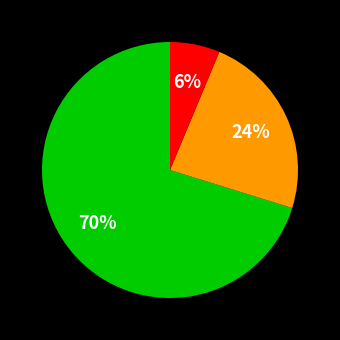

To the nearest percent, what is the average slice percentage?

33%